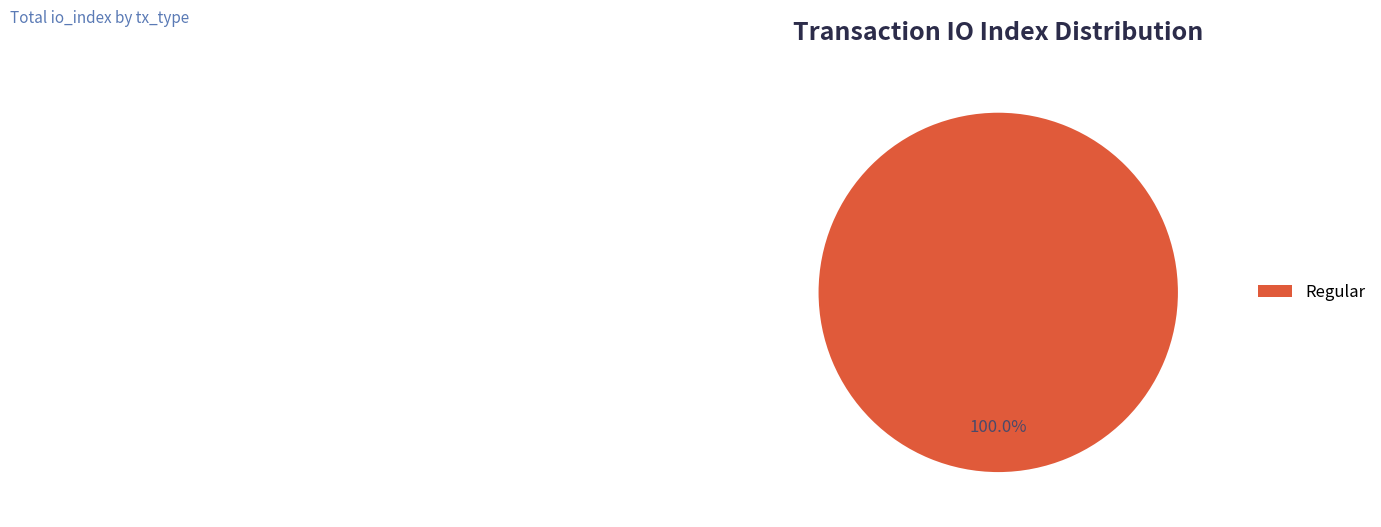

Rank the categories by value from highest to lowest.

Regular